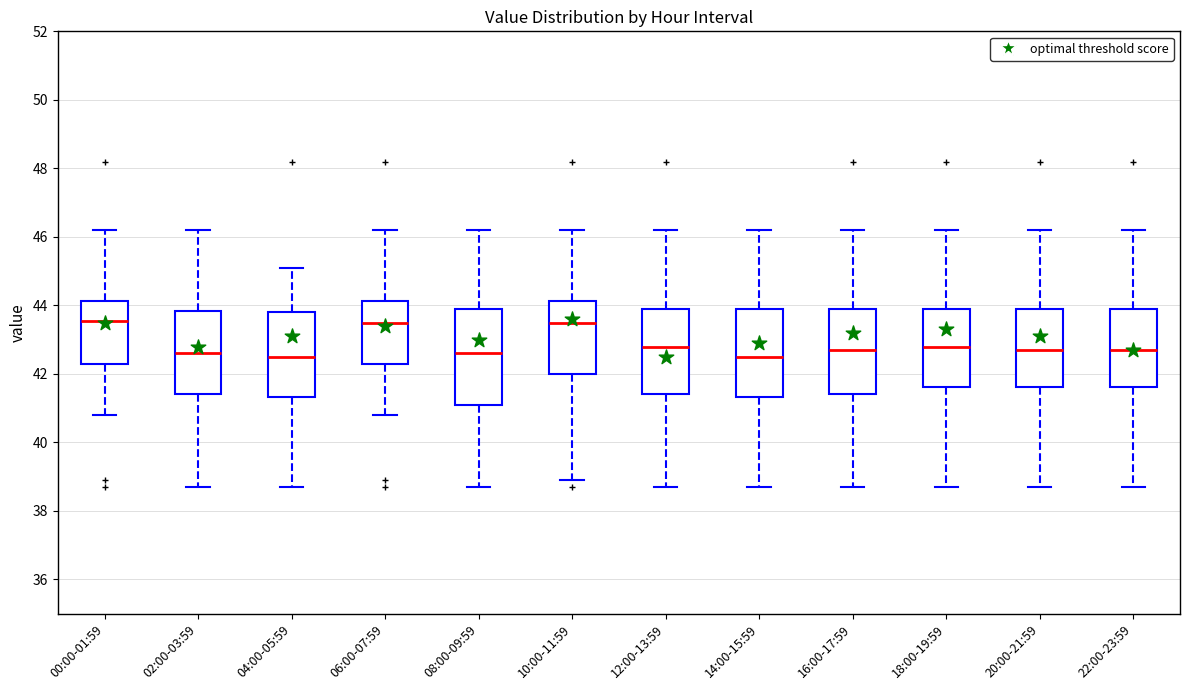

Comparing the boxes themselves (not the whiskers), which one is the tallest?

08:00-09:59